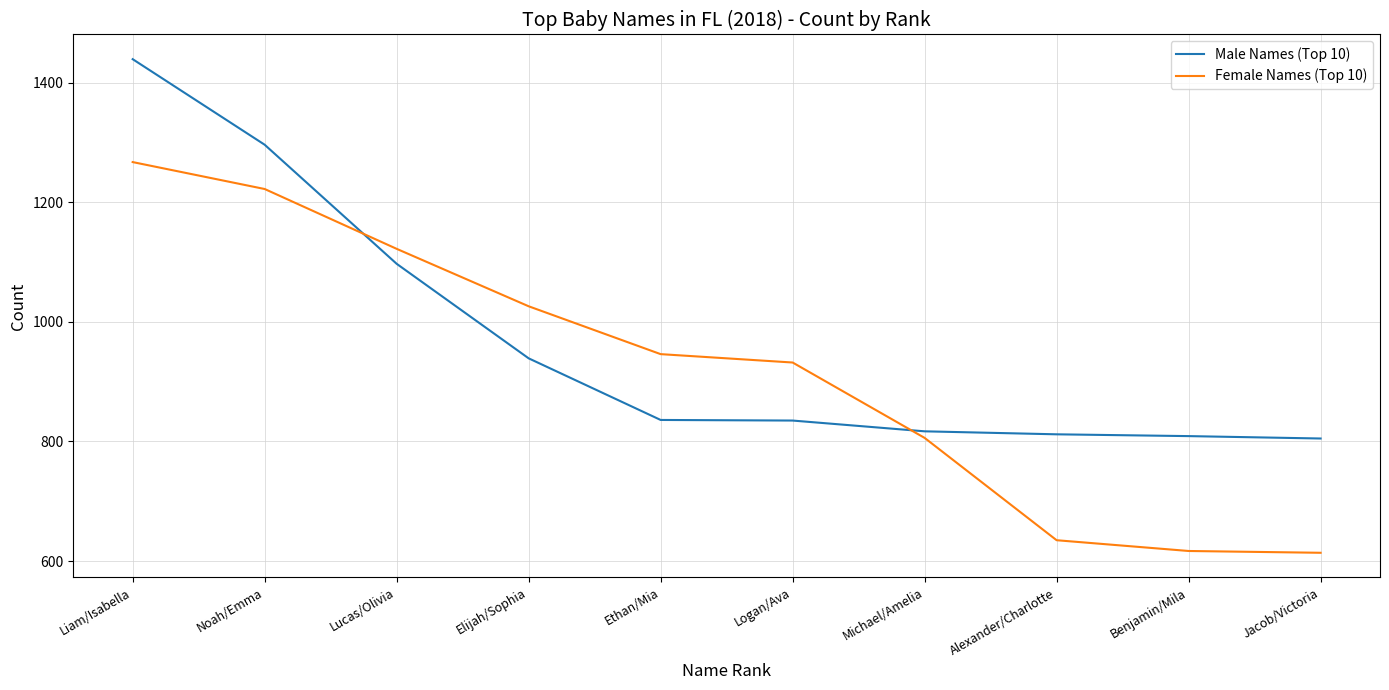

What is the total value across all series at Noah/Emma?

2518